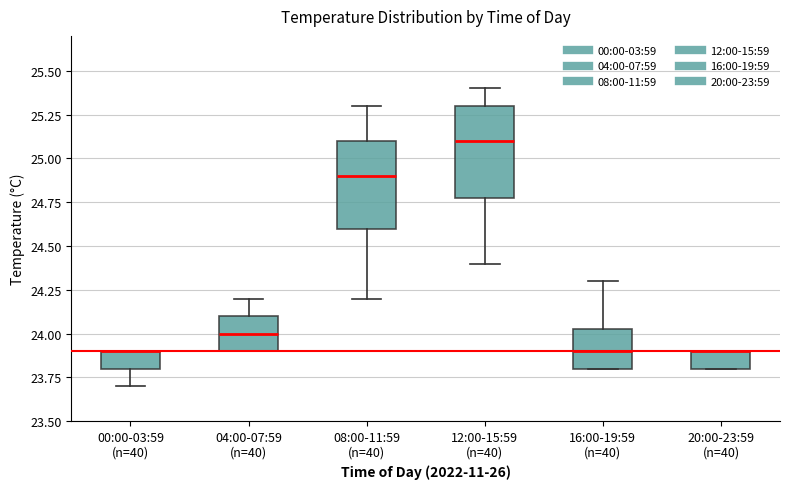

Where is the upper edge of the box for 16:00-19:59 (n=40) on the y-axis? The values are not printed on the chart, so give them approximately, as read against the axis.

24.05